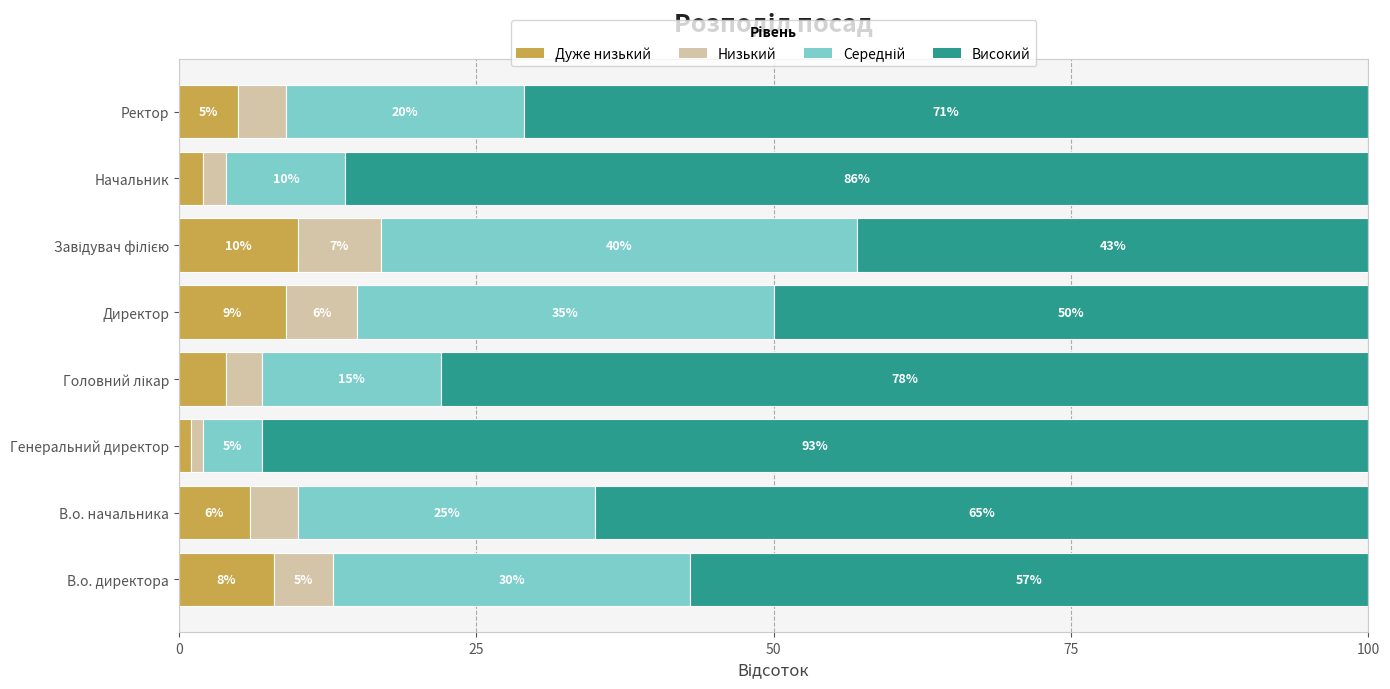

What is the difference between the maximum and minimum values in the Дуже низький series?

9